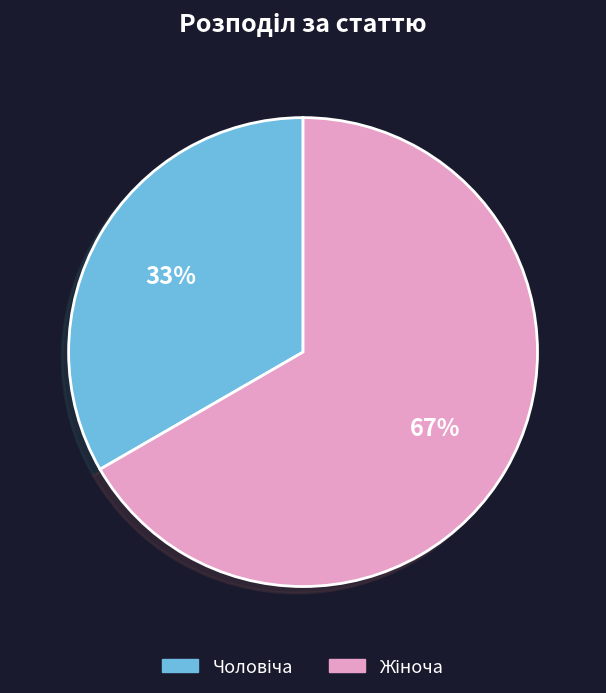

Is there any slice that represents more than half of the pie?

Yes